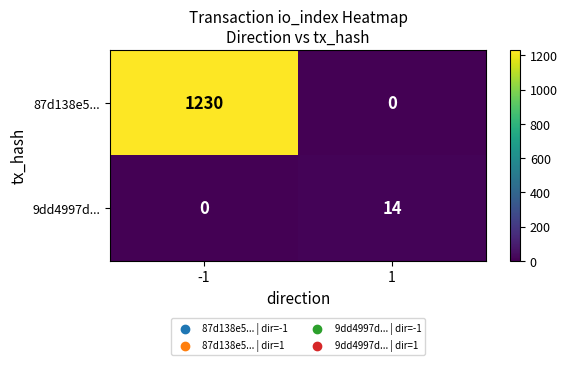

Rank the series by their average value, from highest to lowest.

87d138e5..., 9dd4997d...